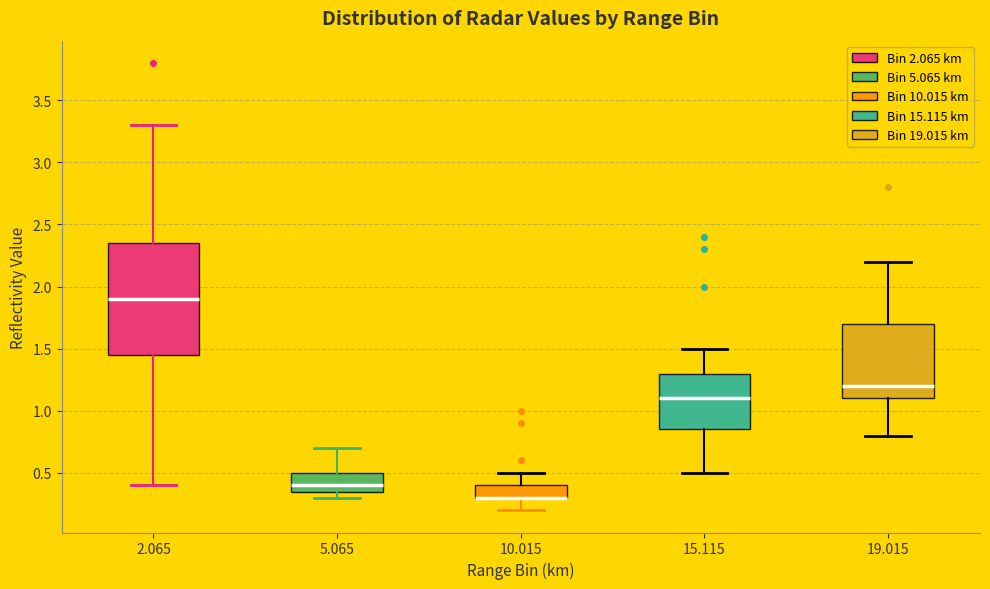

Reading left to right, read every box against the y-axis: the position of its median line, the range the box covers, and the ends of its whiskers. The values are not printed on the chart, so give them approximately, as read against the axis.

2.065: median 1.90, box 1.45 to 2.35, whiskers 0.40 to 3.30
5.065: median 0.40, box 0.35 to 0.50, whiskers 0.30 to 0.70
10.015: median 0.30 (drawn on the box's lower edge), box 0.30 to 0.40, whiskers 0.20 to 0.50
15.115: median 1.10, box 0.85 to 1.30, whiskers 0.50 to 1.50
19.015: median 1.20, box 1.10 to 1.70, whiskers 0.80 to 2.20